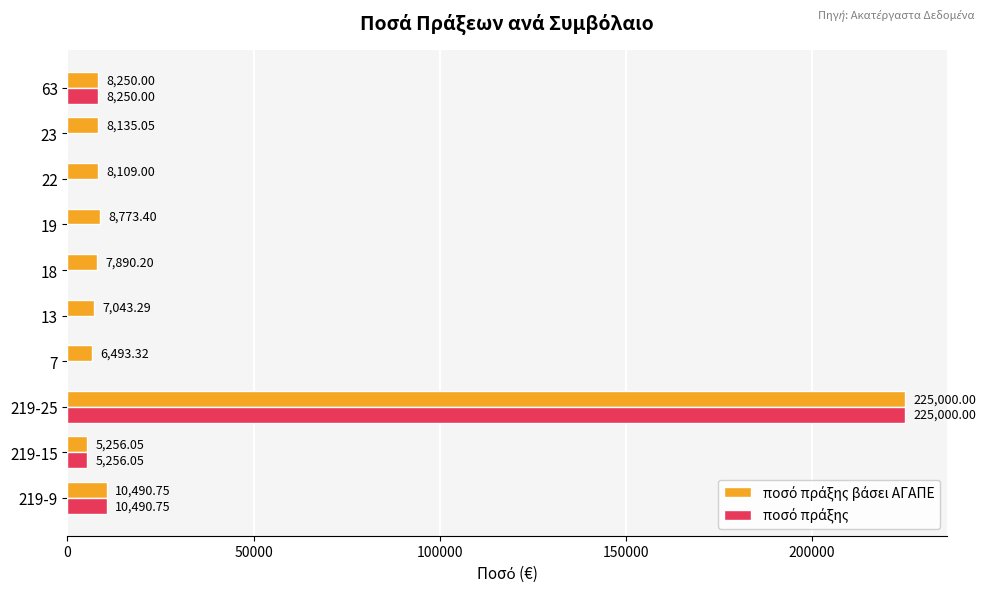

At which category is the sum across all series the highest?

219-25